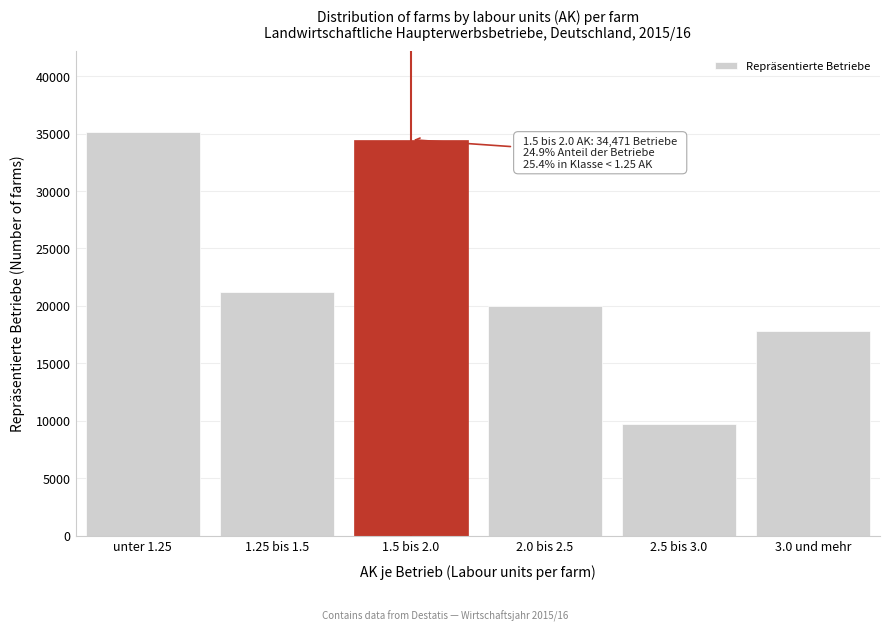

Reading right to left, extract all data points from this chart.

17790.9	9692.0	19967.4	34470.5	21253.5	35128.0